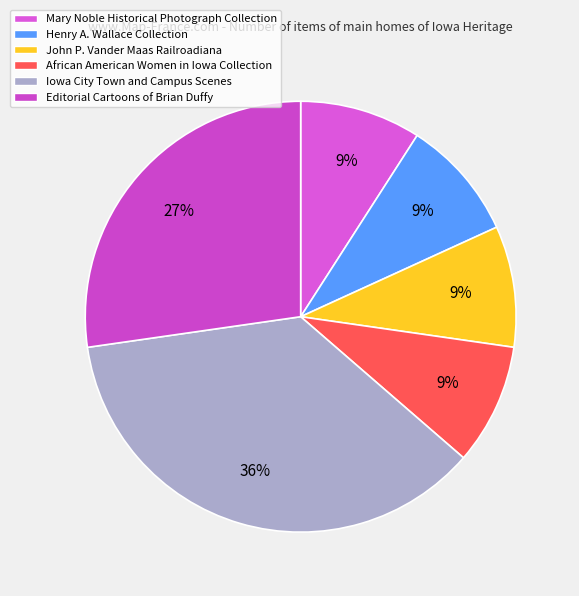

The Iowa City Town and Campus Scenes slice represents 36% of the pie. True or false?

True